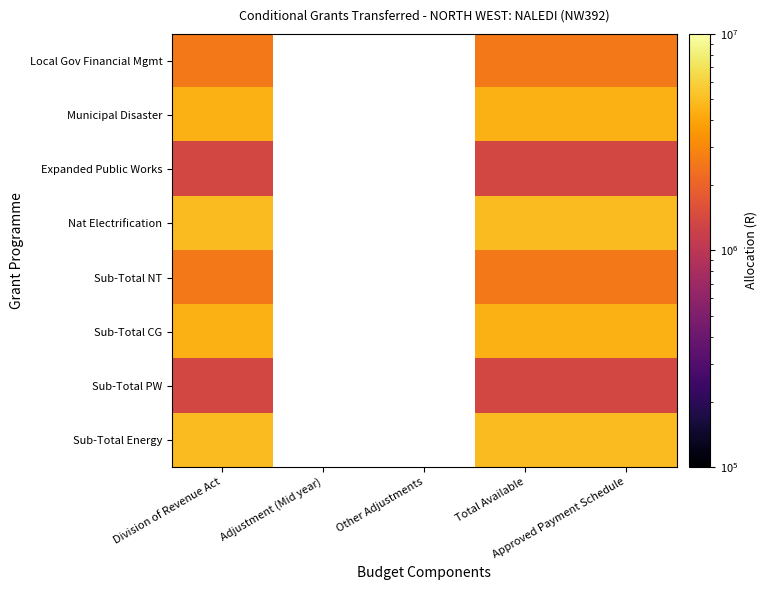

Which series has the widest spread of values?

Local Gov Financial Mgmt